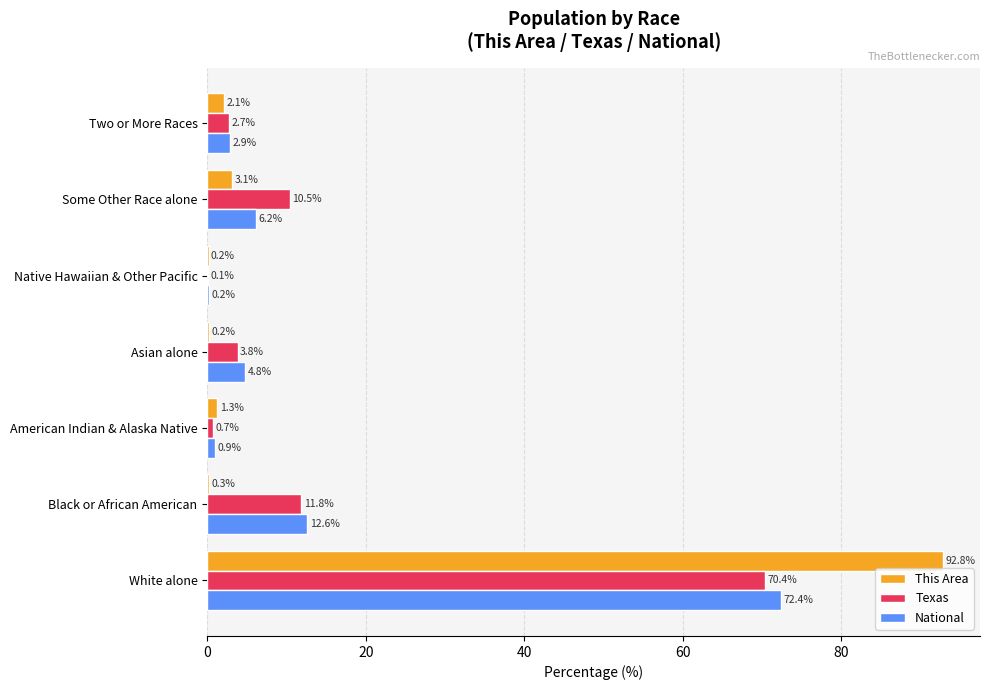

Is the value of Texas at Some Other Race alone greater than the value of This Area at American Indian & Alaska Native?

Yes